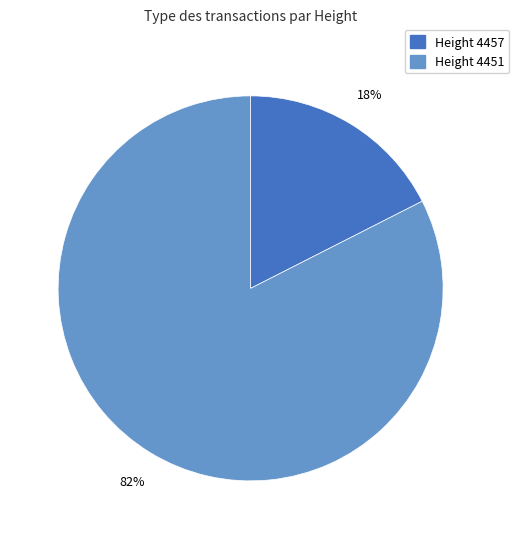

How many slices are in this pie chart?

2